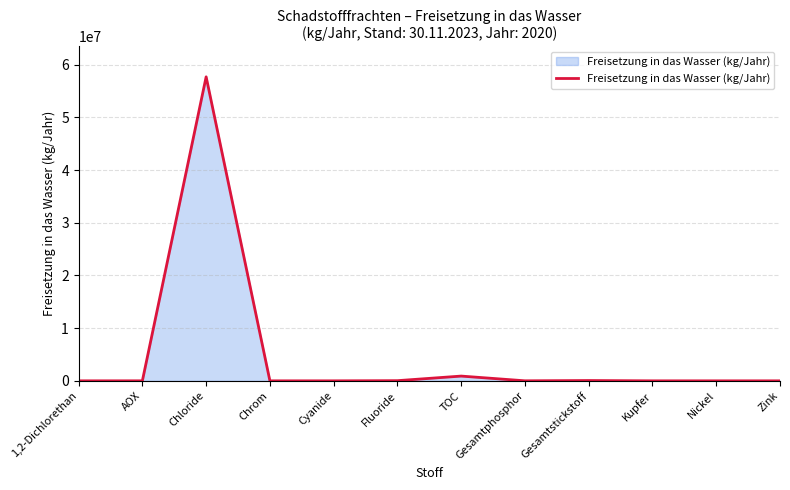

At which label is the value closest to 28840007?

TOC